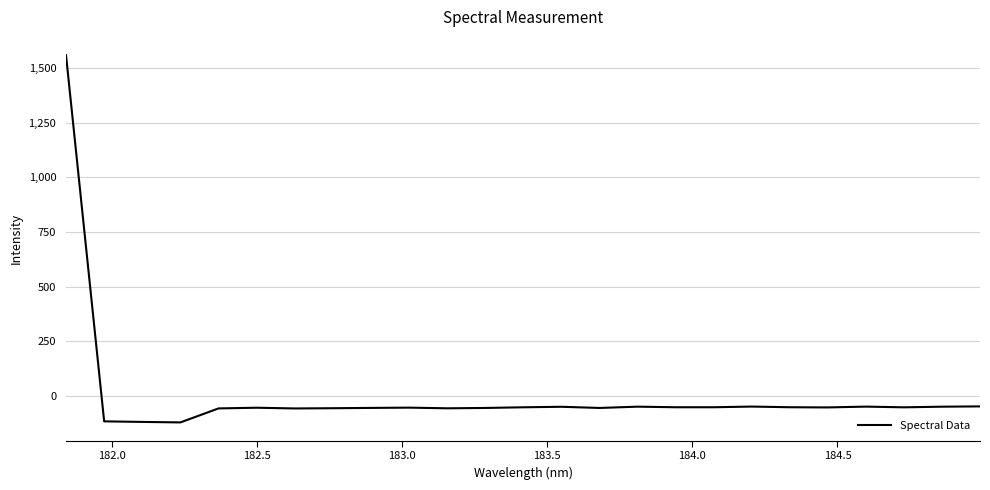

How many lines are shown in the chart?

1